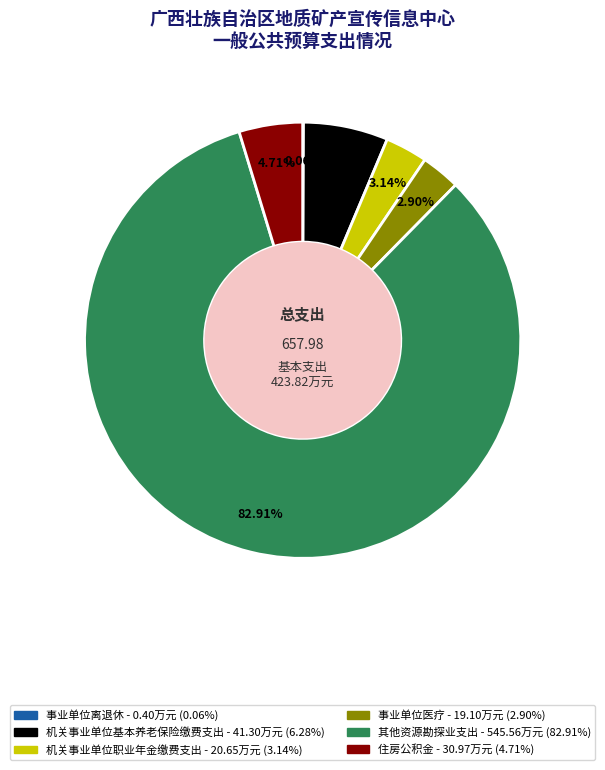

To the nearest percent, what is the difference between the largest and smallest slice percentages?

83%